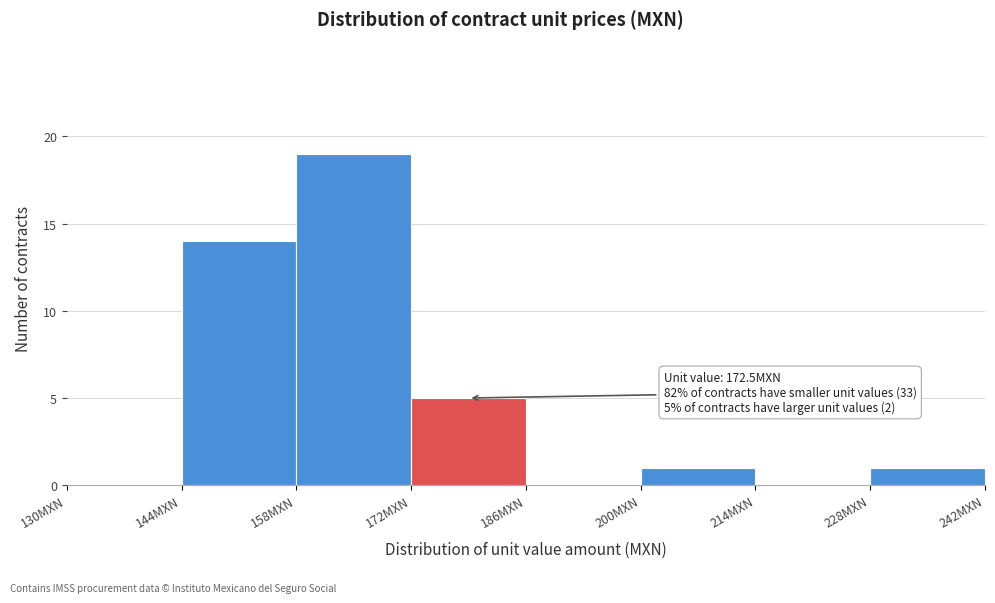

Which range on the x-axis has the tallest bar?

158 to 172